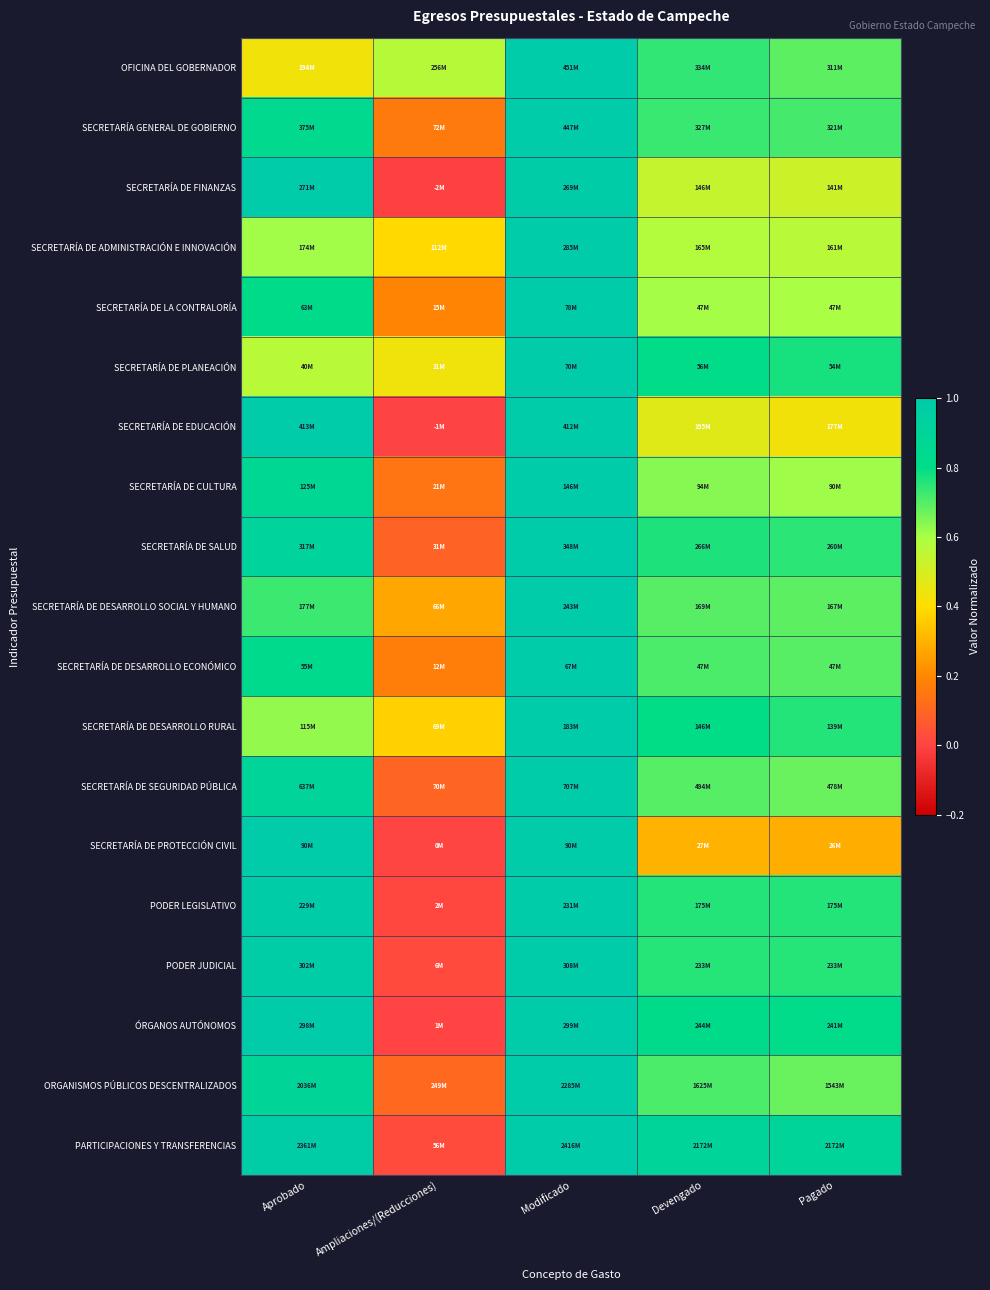

What is the spread (max minus min) of values at Devengado?

0.6